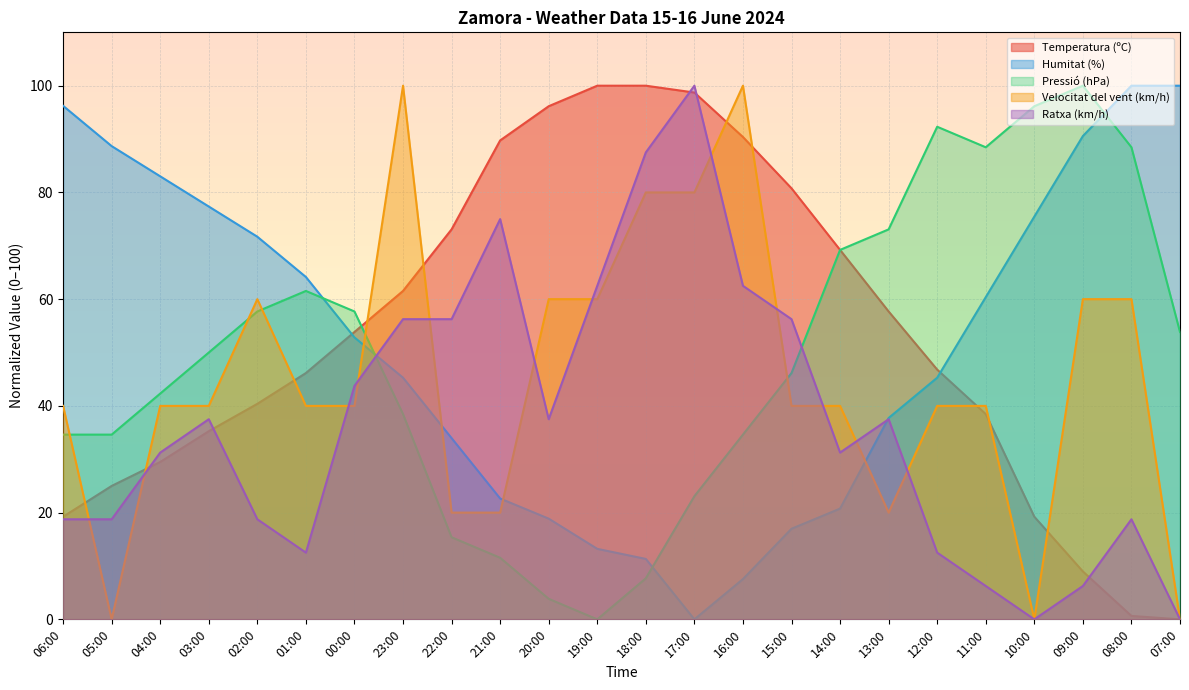

Where is Velocitat del vent (km/h) nearest to the value 50?

06:00